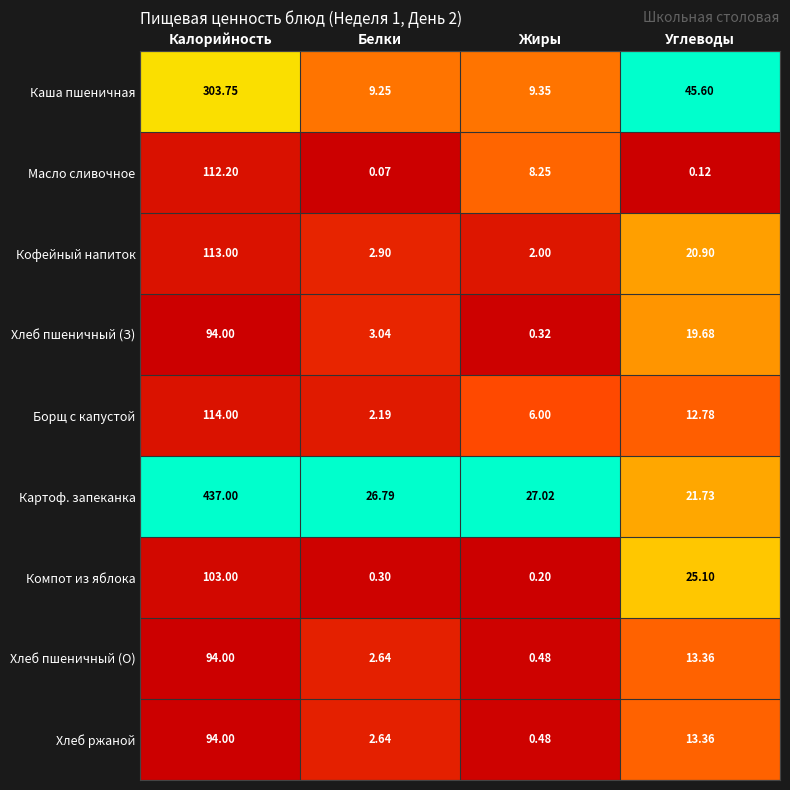

At which category does the chart reach its peak across all series?

Калорийность